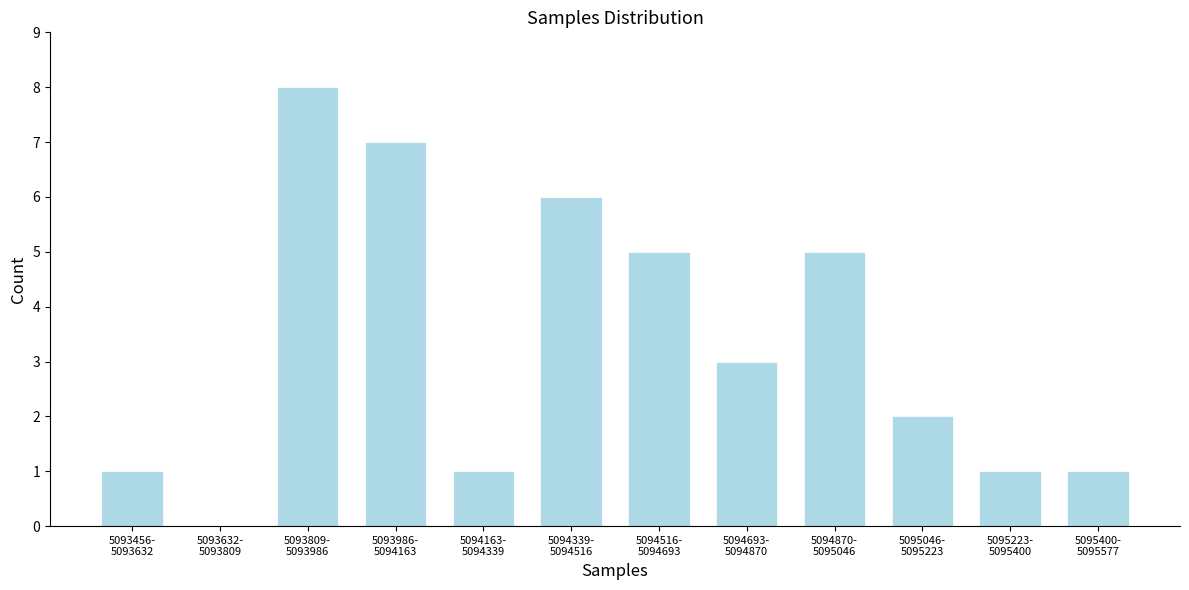

What is the maximum value shown in the chart?

8